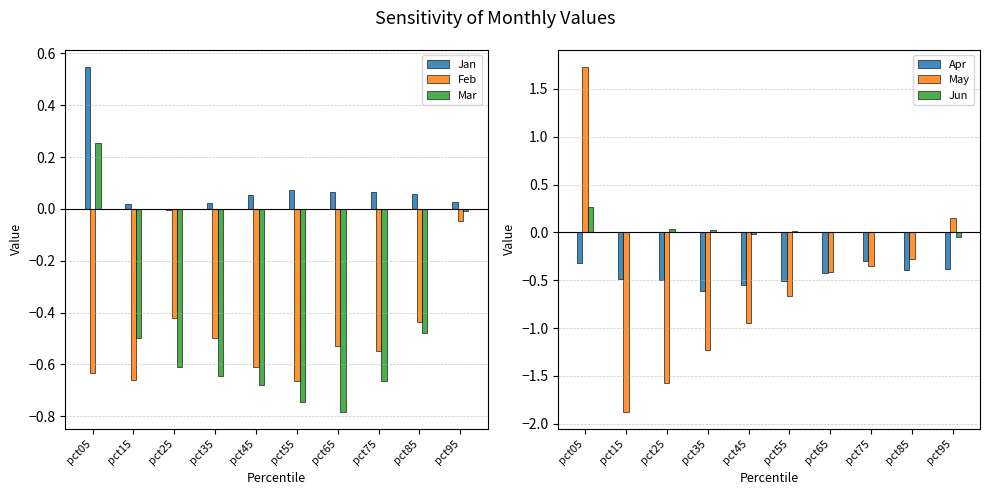

Rank the series by their maximum value, from highest to lowest.

May, Jan, Jun, Mar, Feb, Apr